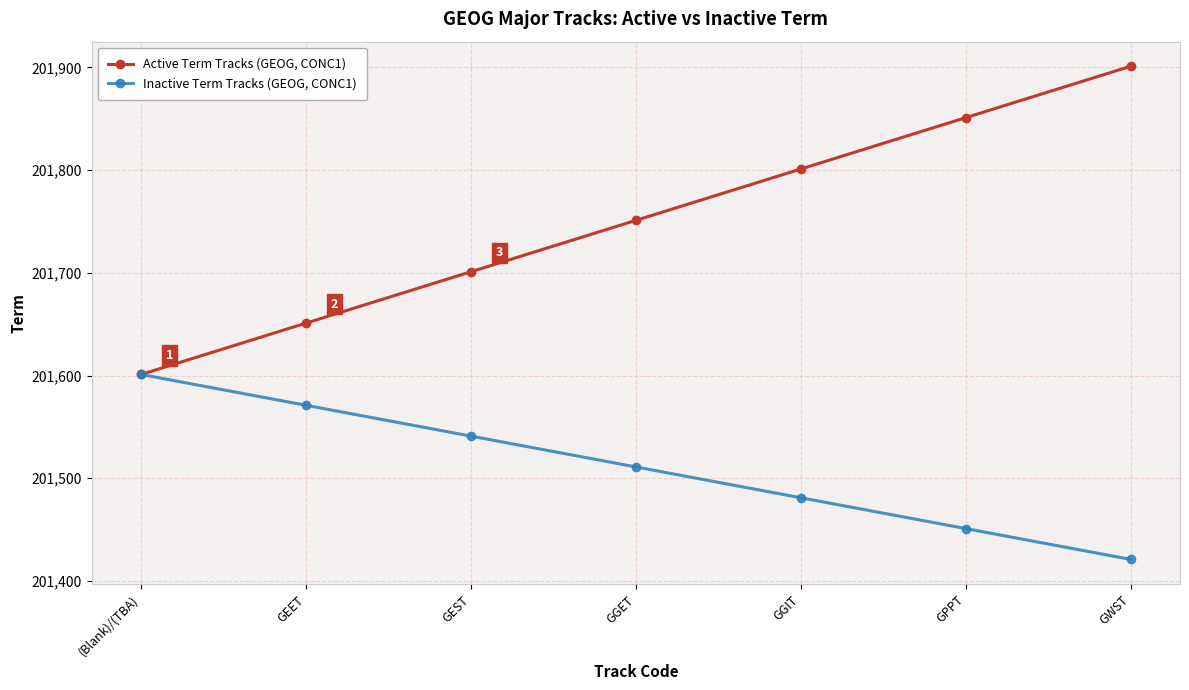

True or false: Inactive Term Tracks (GEOG, CONC1) and Active Term Tracks (GEOG, CONC1) intersect in this chart.

False